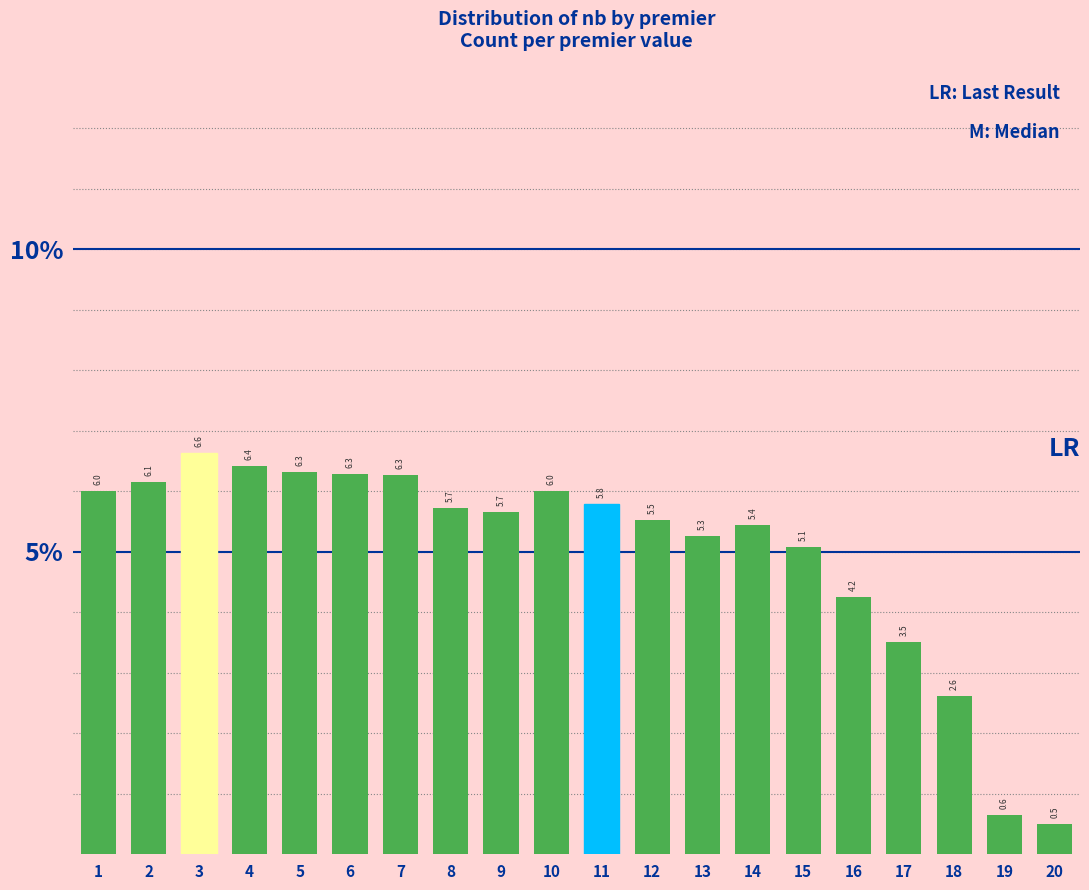

Reading left to right, extract all data points from this chart.

6.0	6.1	6.6	6.4	6.3	6.3	6.3	5.7	5.7	6.0	5.8	5.5	5.3	5.4	5.1	4.2	3.5	2.6	0.6	0.5